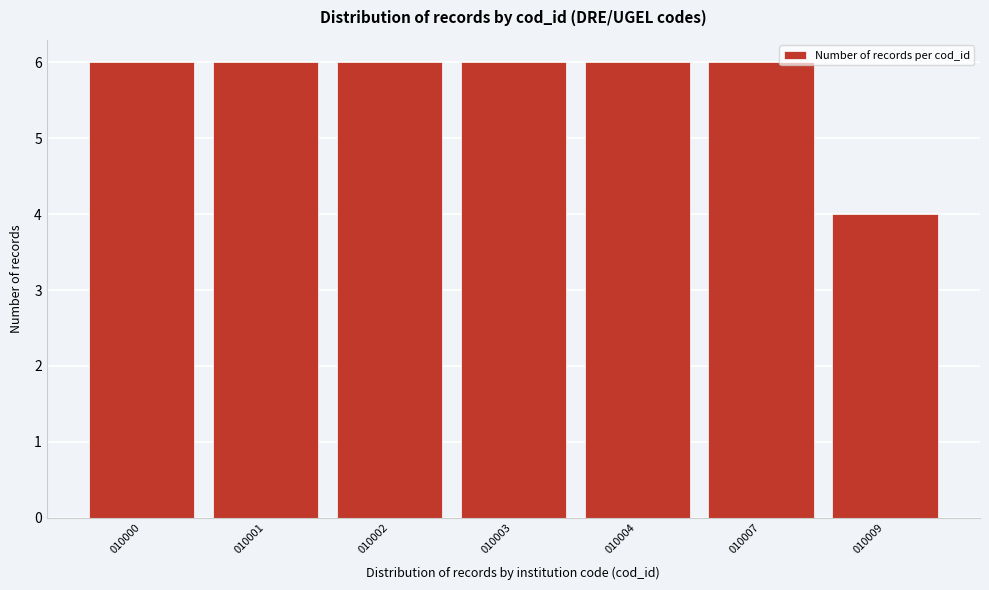

Reading right to left, transcribe all the data shown in this chart.

4	6	6	6	6	6	6